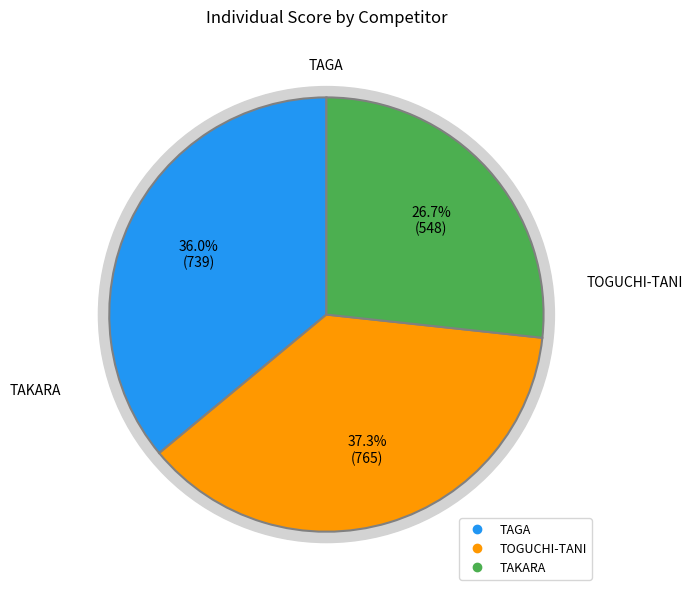

The TAGA slice represents 46% of the pie. True or false?

False